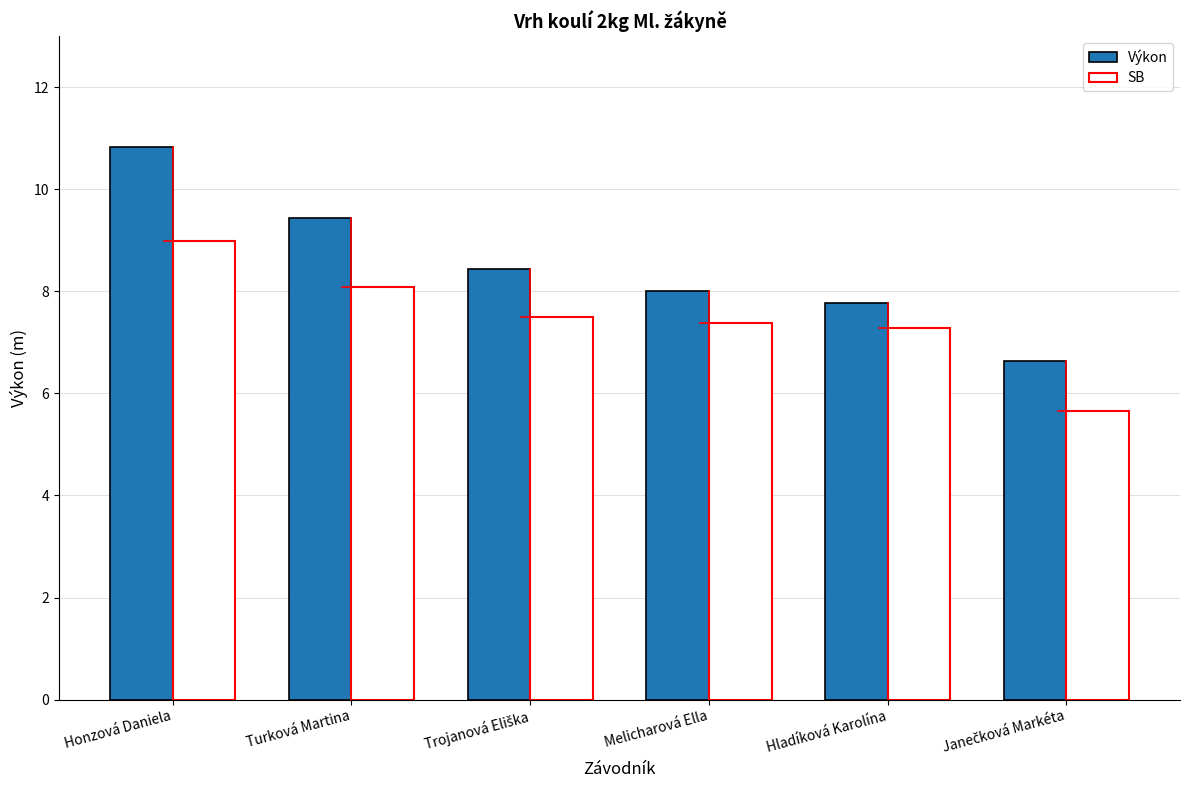

What is the total value across all series at Hladíková Karolína?

15.1